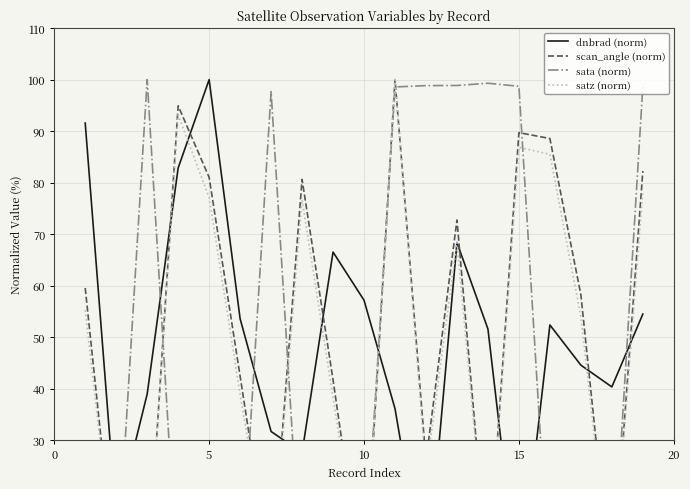

Is it true that sata (norm) equals 0.2 at 16?

False